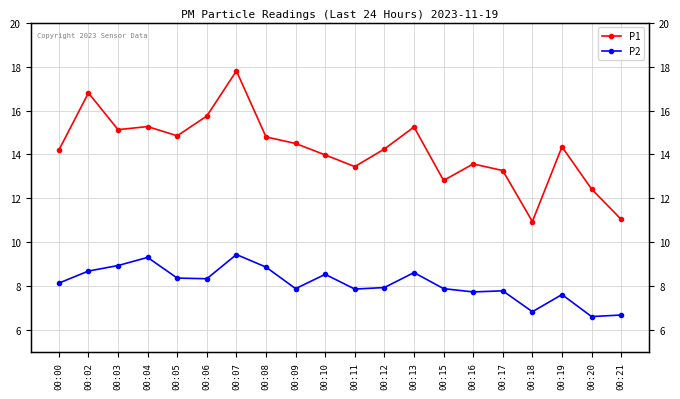

Which series has the largest range (max minus min)?

P1